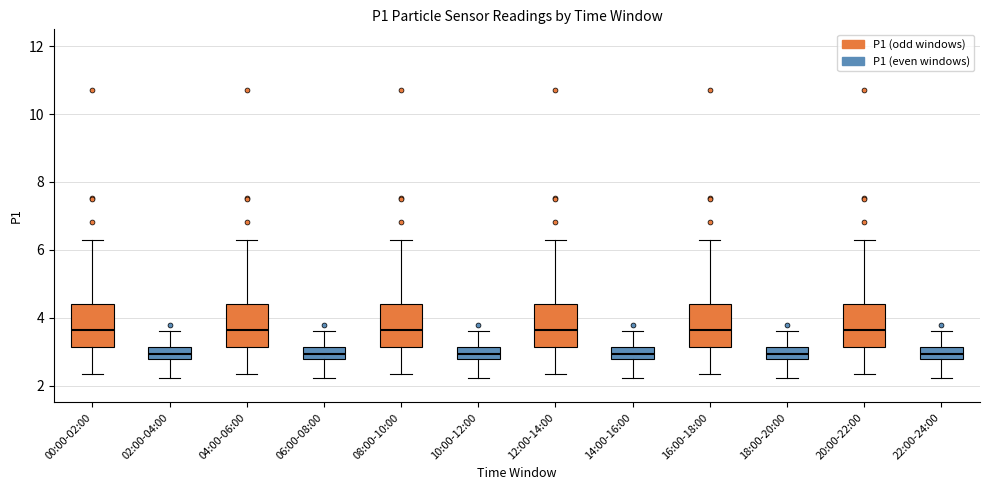

Reading left to right, read every box against the y-axis: the position of its median line, the range the box covers, and the ends of its whiskers. The values are not printed on the chart, so give them approximately, as read against the axis.

00:00-02:00: median 3.6, box 3.2 to 4.4, whiskers 2.4 to 6.4
02:00-04:00: median 3.0, box 2.8 to 3.2, whiskers 2.2 to 3.6
04:00-06:00: median 3.6, box 3.2 to 4.4, whiskers 2.4 to 6.4
06:00-08:00: median 3.0, box 2.8 to 3.2, whiskers 2.2 to 3.6
08:00-10:00: median 3.6, box 3.2 to 4.4, whiskers 2.4 to 6.4
10:00-12:00: median 3.0, box 2.8 to 3.2, whiskers 2.2 to 3.6
12:00-14:00: median 3.6, box 3.2 to 4.4, whiskers 2.4 to 6.4
14:00-16:00: median 3.0, box 2.8 to 3.2, whiskers 2.2 to 3.6
16:00-18:00: median 3.6, box 3.2 to 4.4, whiskers 2.4 to 6.4
18:00-20:00: median 3.0, box 2.8 to 3.2, whiskers 2.2 to 3.6
20:00-22:00: median 3.6, box 3.2 to 4.4, whiskers 2.4 to 6.4
22:00-24:00: median 3.0, box 2.8 to 3.2, whiskers 2.2 to 3.6